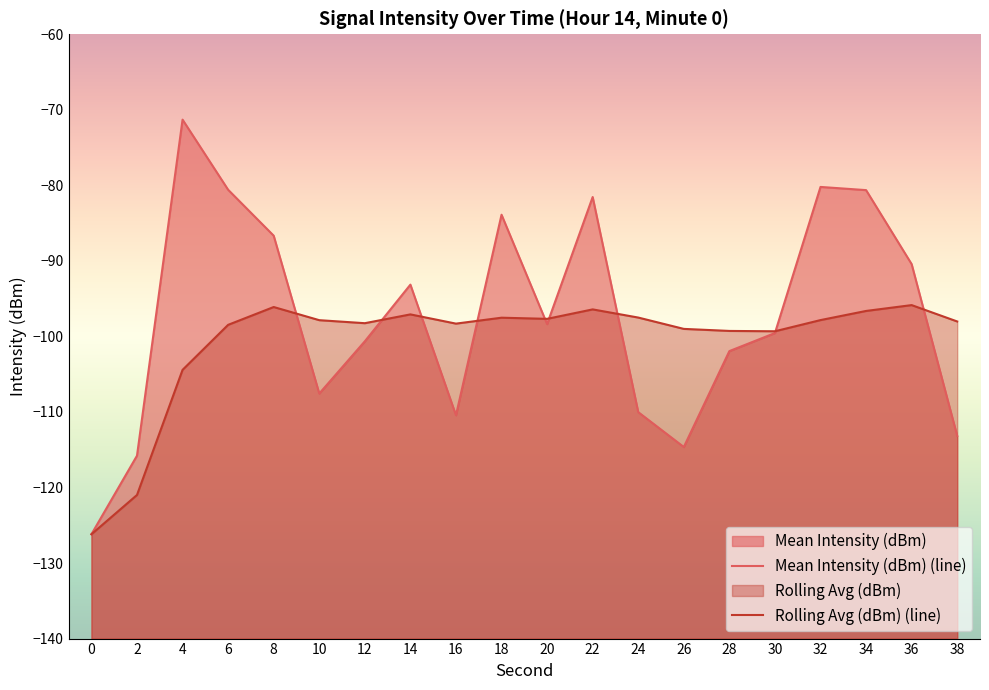

What are all the series names shown in the legend?

Mean Intensity (dBm), Rolling Avg (dBm)